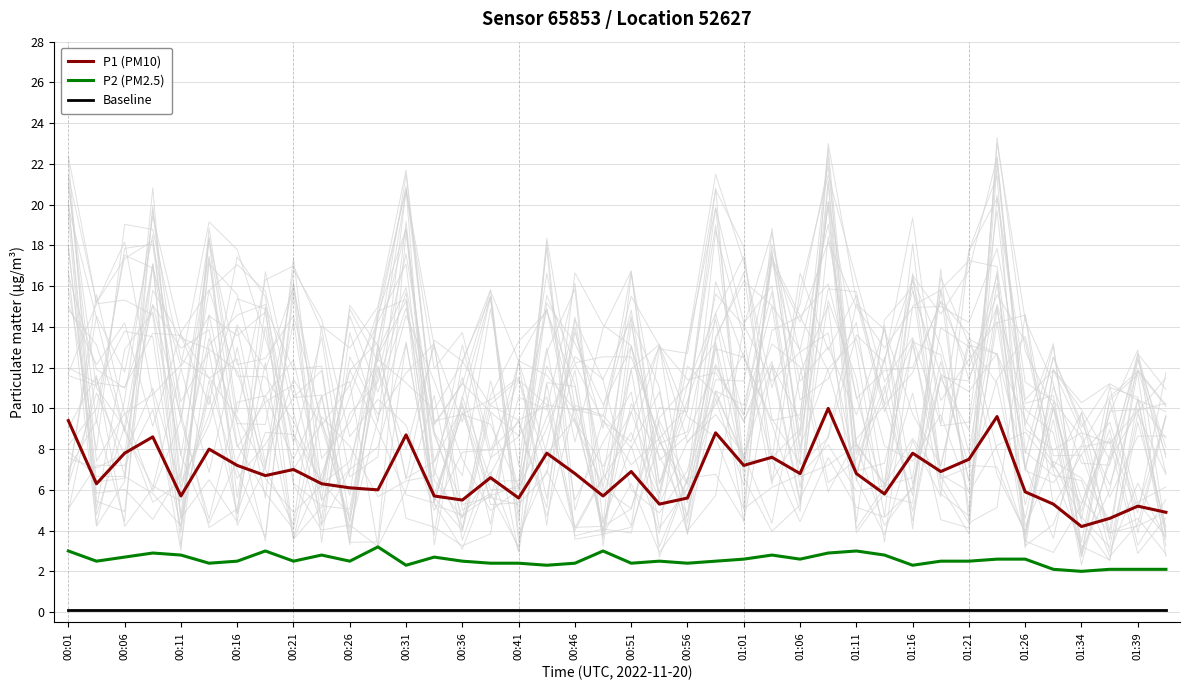

The P1 (PM10) series shows 6.8 at 01:06. True or false?

True